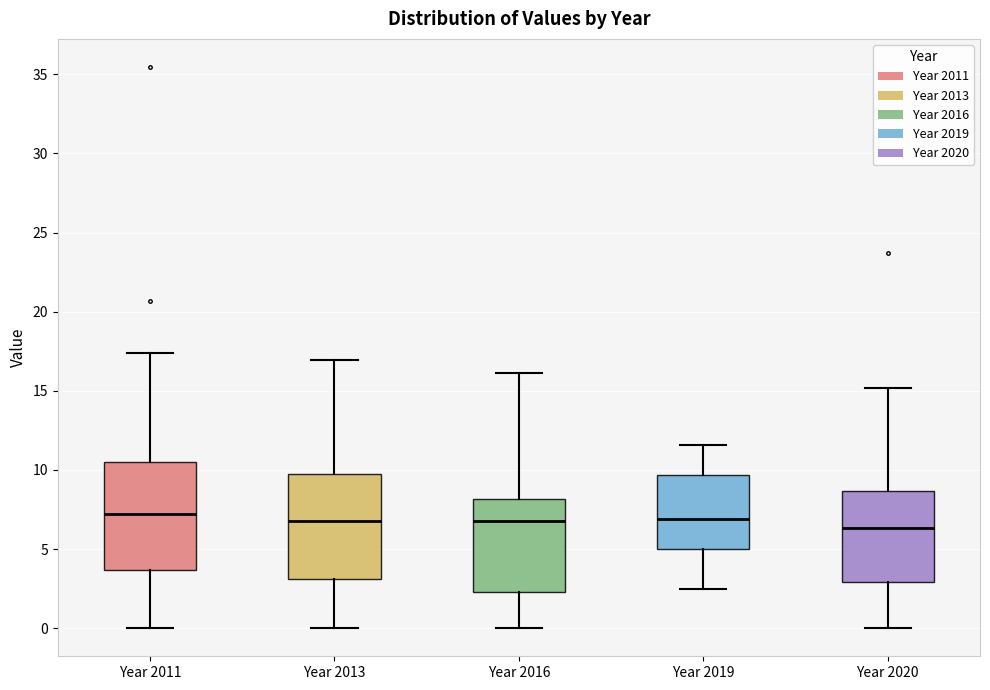

Reading left to right, read every box against the y-axis: the position of its median line, the range the box covers, and the ends of its whiskers. The values are not printed on the chart, so give them approximately, as read against the axis.

Year 2011: median 7.0, box 3.5 to 10.5, whiskers 0.0 to 17.5
Year 2013: median 6.5, box 3.0 to 10.0, whiskers 0.0 to 17.0
Year 2016: median 7.0, box 2.5 to 8.0, whiskers 0.0 to 16.0
Year 2019: median 7.0, box 5.0 to 9.5, whiskers 2.5 to 11.5
Year 2020: median 6.5, box 3.0 to 8.5, whiskers 0.0 to 15.0